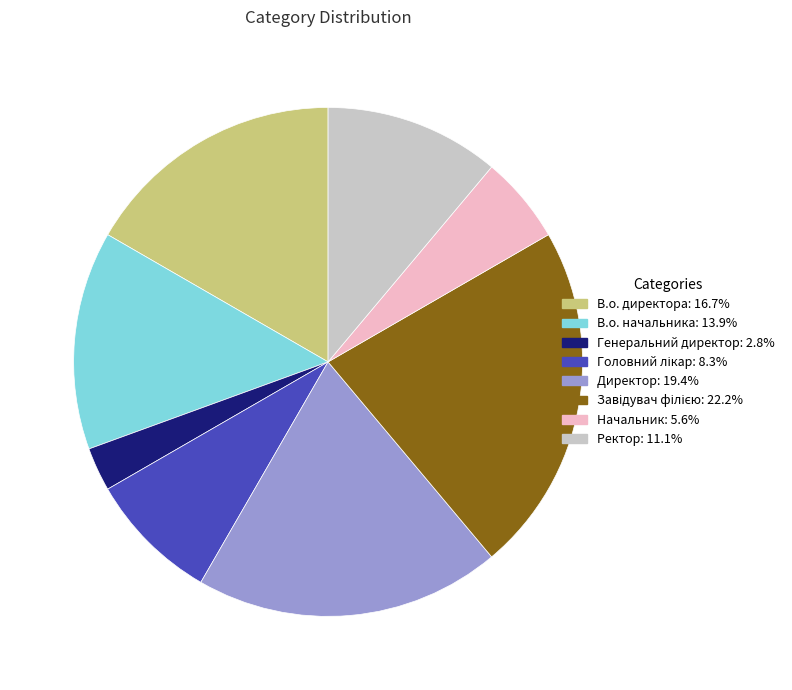

What is the ratio of the value at Ректор to the value at В.о. директора?

0.7